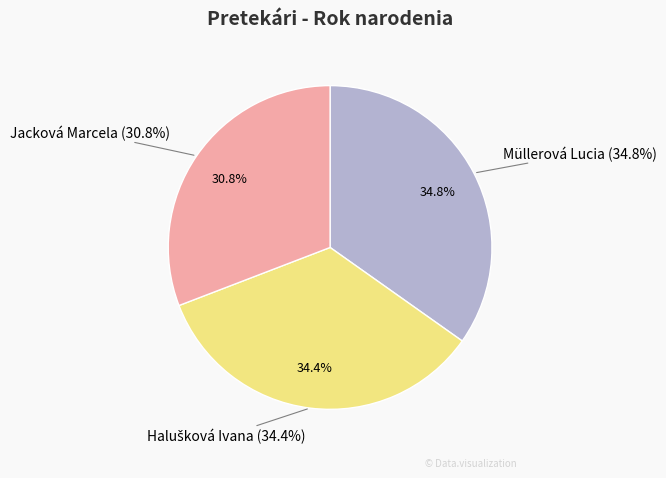

What is the largest slice in the pie chart?

Müllerová Lucia